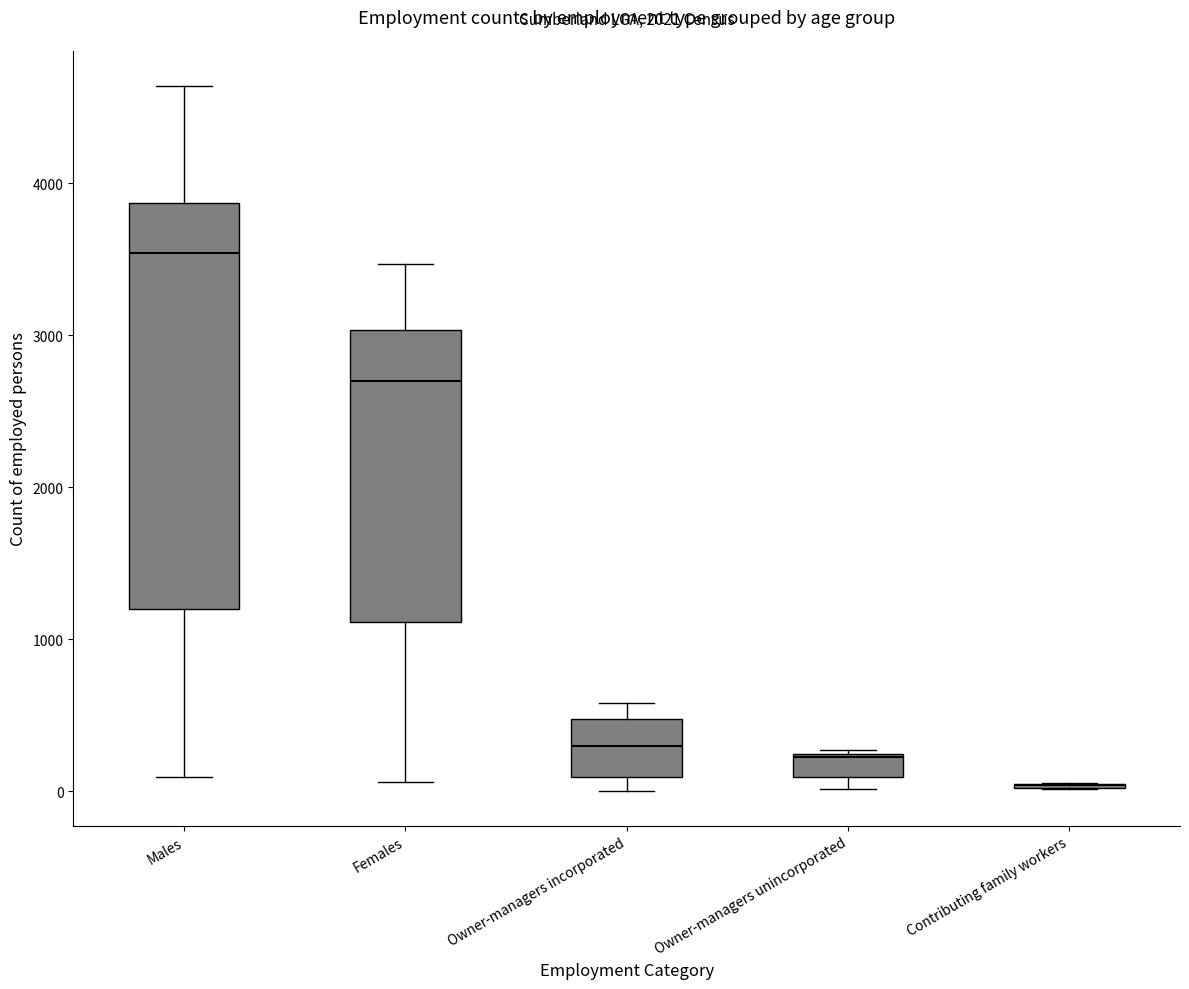

Which box is the tallest, from its lower edge to its upper edge?

Males